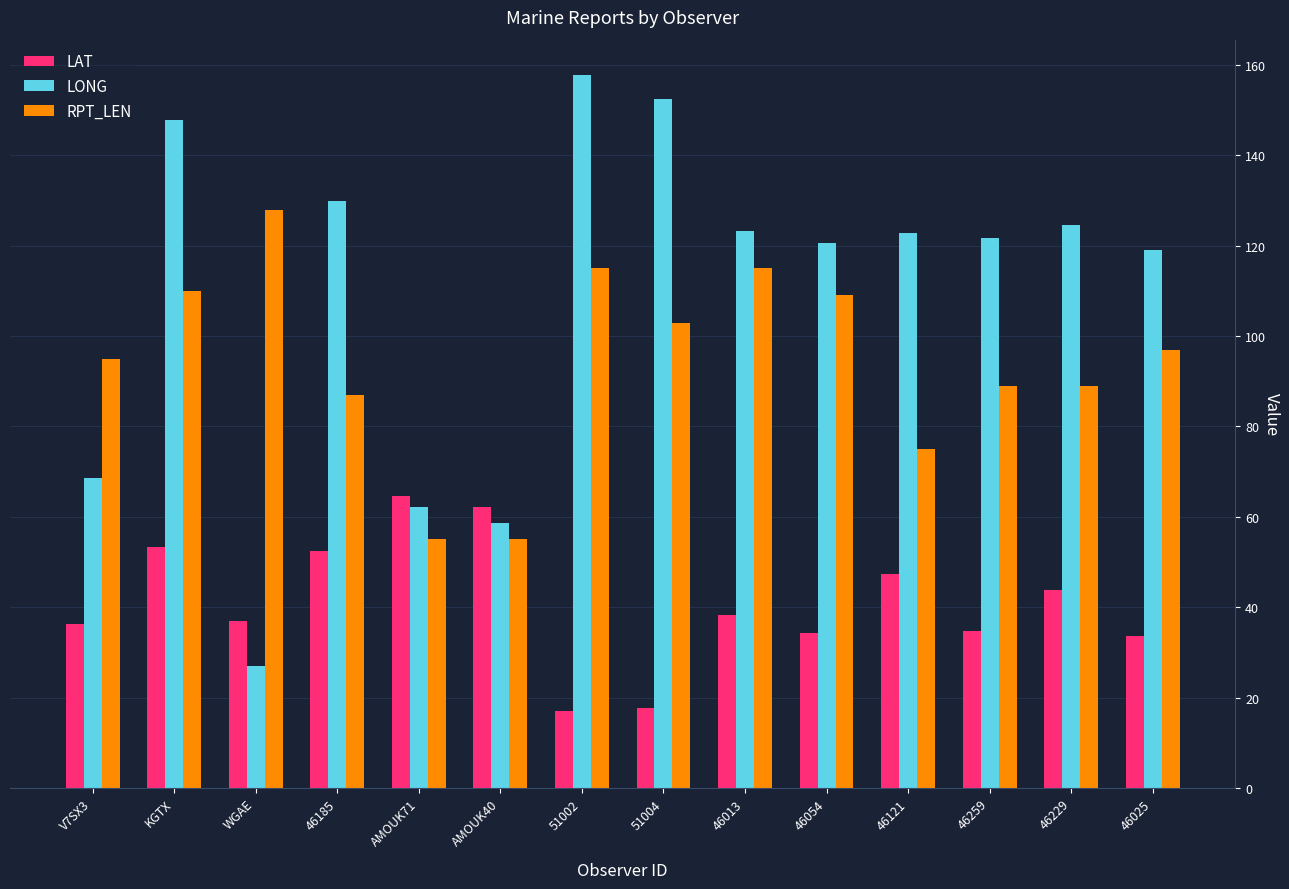

Rank the series by their average value, from highest to lowest.

LONG, RPT_LEN, LAT